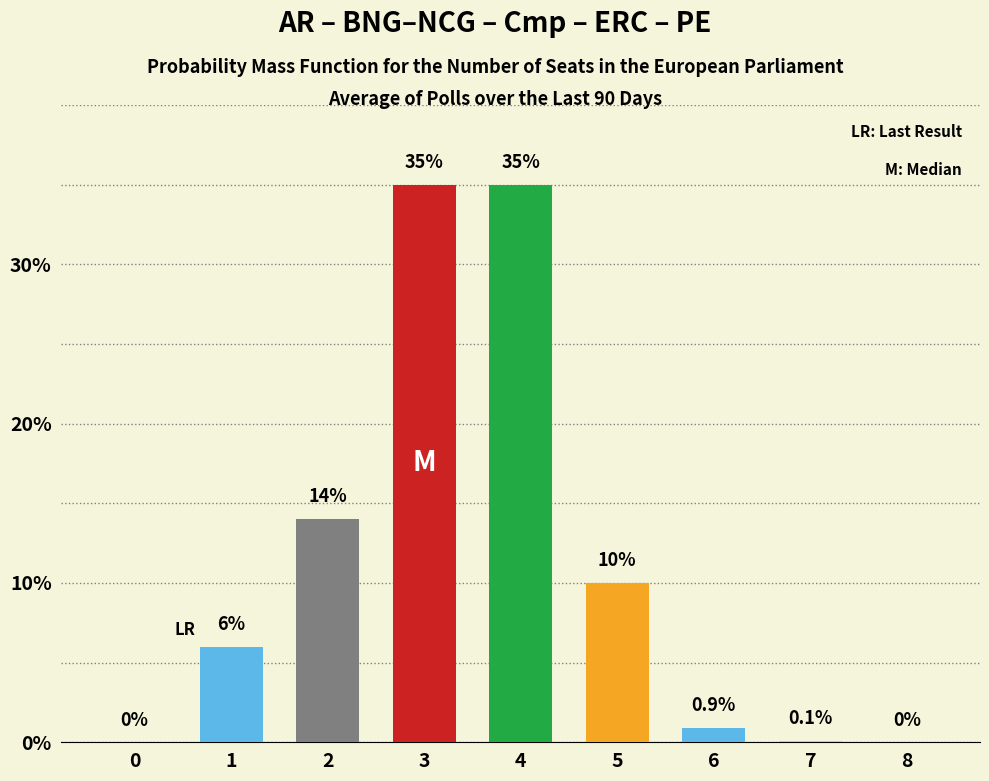

How many distinct data groups are displayed?

1